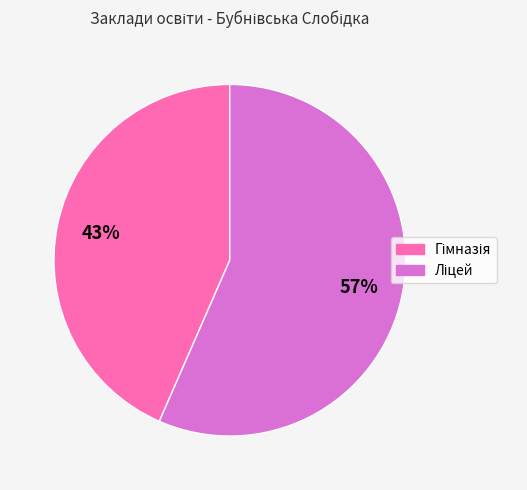

Is there a majority slice in this chart?

Yes